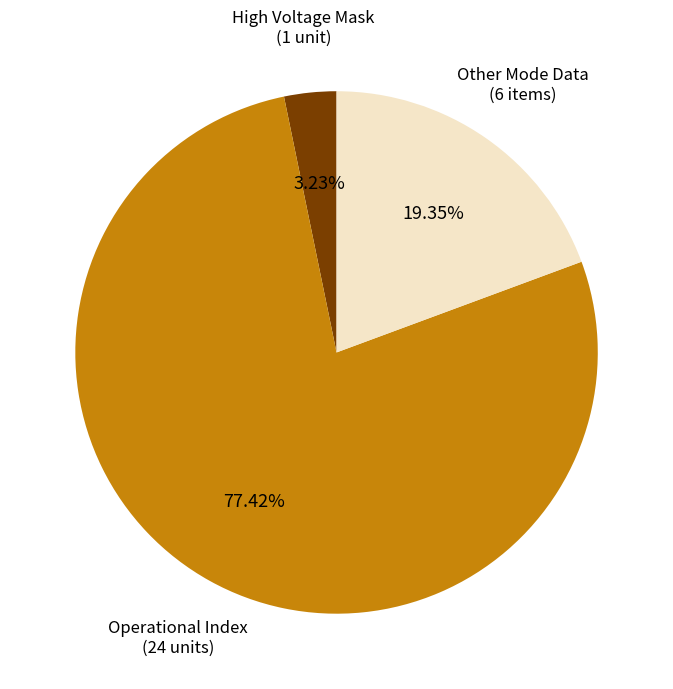

Is there a majority slice in this chart?

Yes